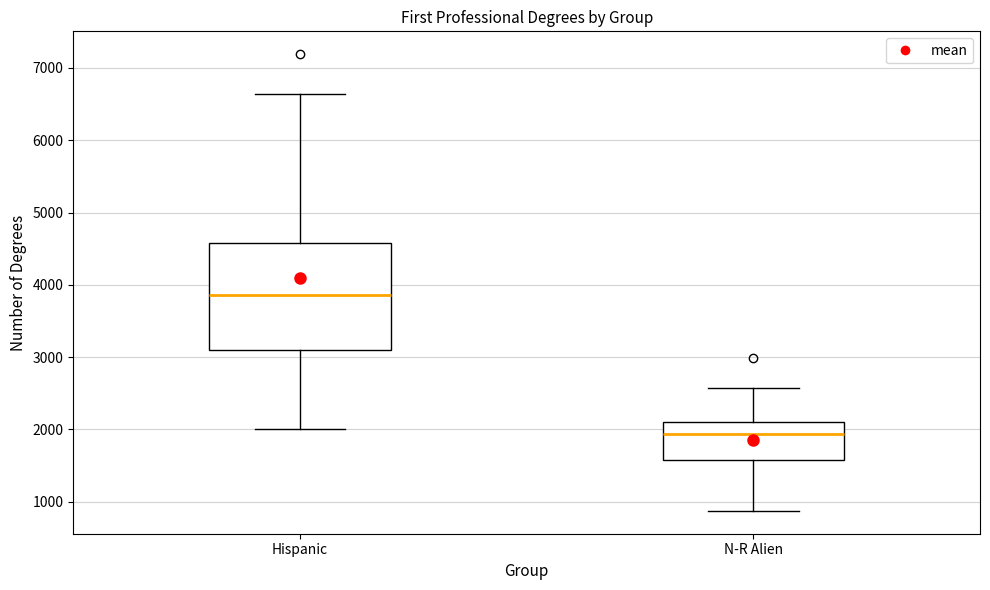

Which box's median line is the highest?

Hispanic